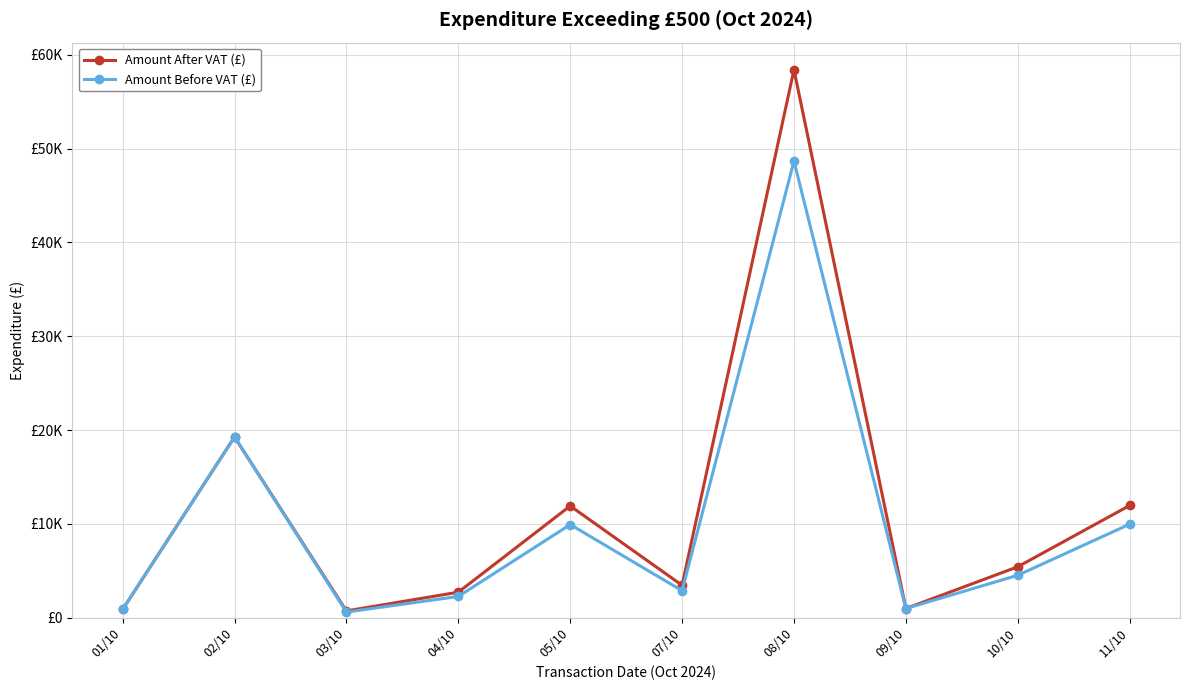

What is the approximate value of Amount After VAT (£) at 05/10?

11916.0